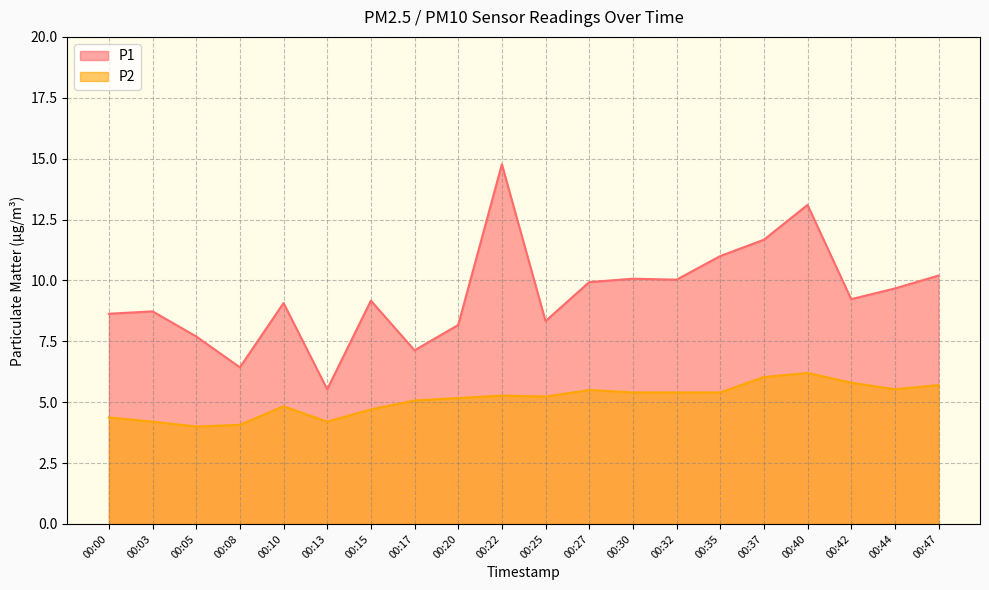

What value does the P2 series have at 00:42?

5.8